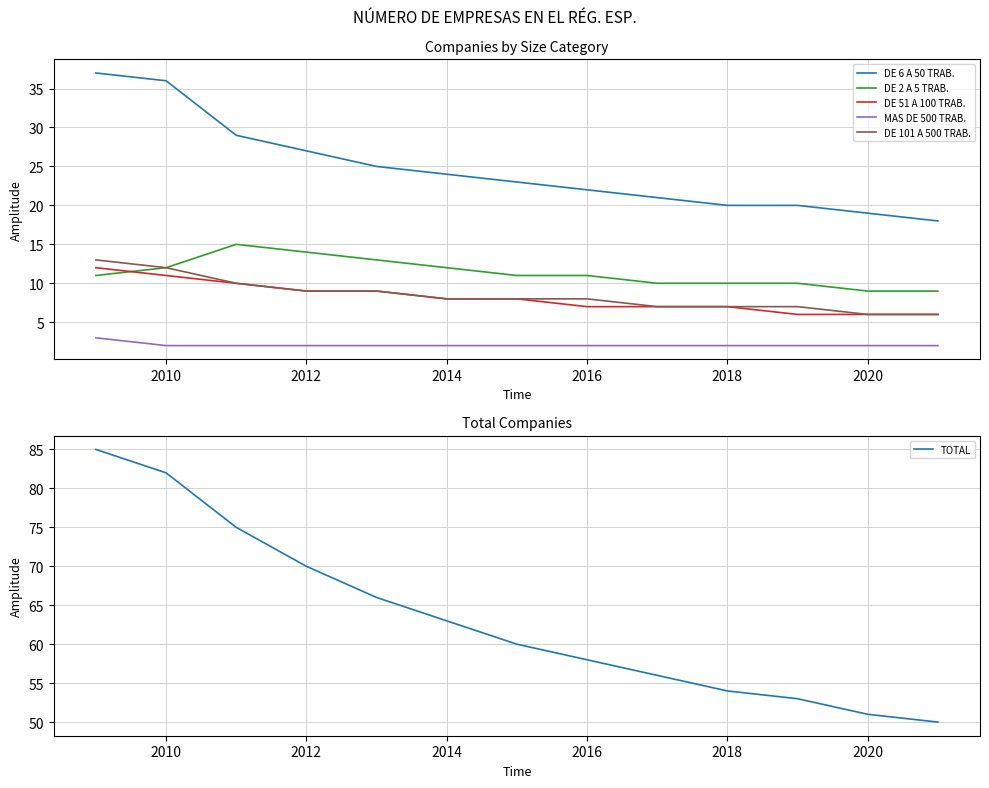

How many lines are shown in the chart?

6